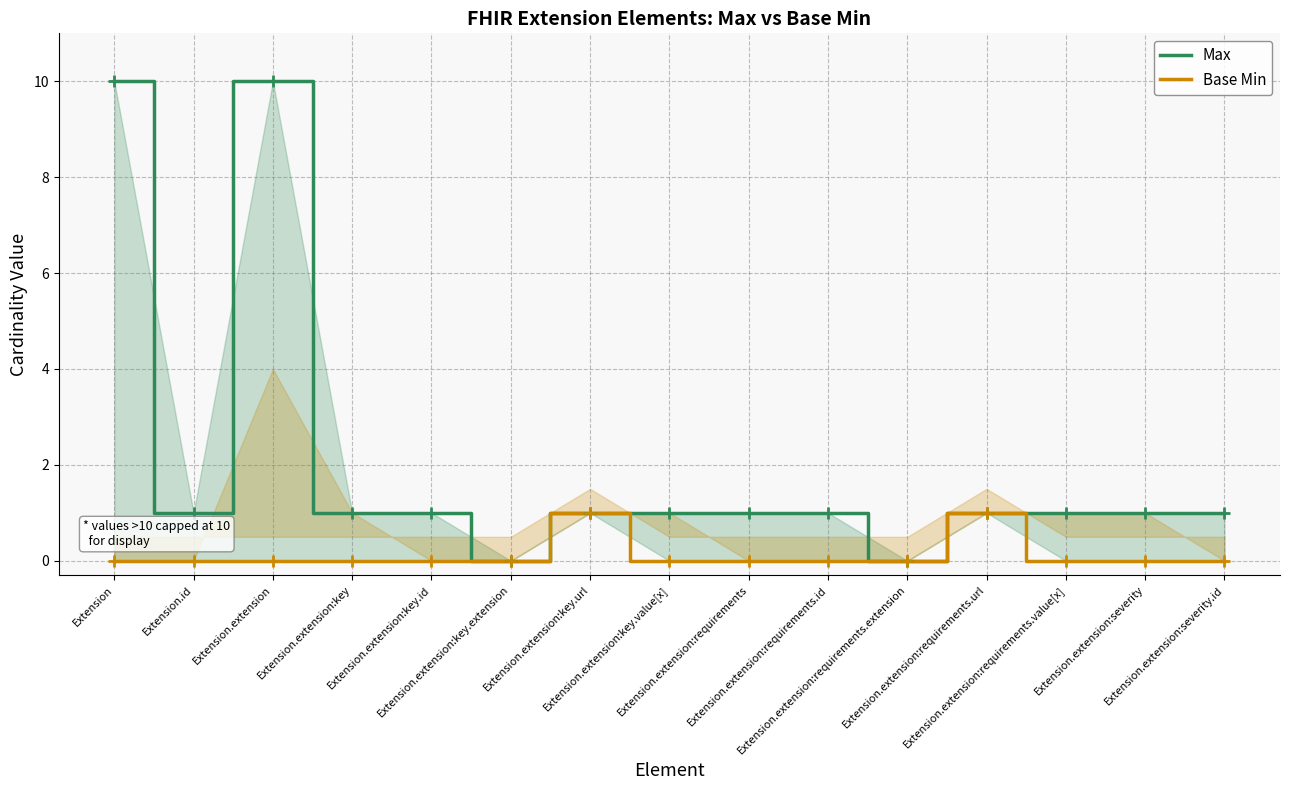

Reading left to right, list all the values displayed in this chart.

Max: Extension=10	Extension.id=1	Extension.extension=10	Extension.extension:key=1	Extension.extension:key.id=1	Extension.extension:key.extension=0	Extension.extension:key.url=1	Extension.extension:key.value[x]=1	Extension.extension:requirements=1	Extension.extension:requirements.id=1	Extension.extension:requirements.extension=0	Extension.extension:requirements.url=1	Extension.extension:requirements.value[x]=1	Extension.extension:severity=1	Extension.extension:severity.id=1
Base Min: Extension=0	Extension.id=0	Extension.extension=0	Extension.extension:key=0	Extension.extension:key.id=0	Extension.extension:key.extension=0	Extension.extension:key.url=1	Extension.extension:key.value[x]=0	Extension.extension:requirements=0	Extension.extension:requirements.id=0	Extension.extension:requirements.extension=0	Extension.extension:requirements.url=1	Extension.extension:requirements.value[x]=0	Extension.extension:severity=0	Extension.extension:severity.id=0